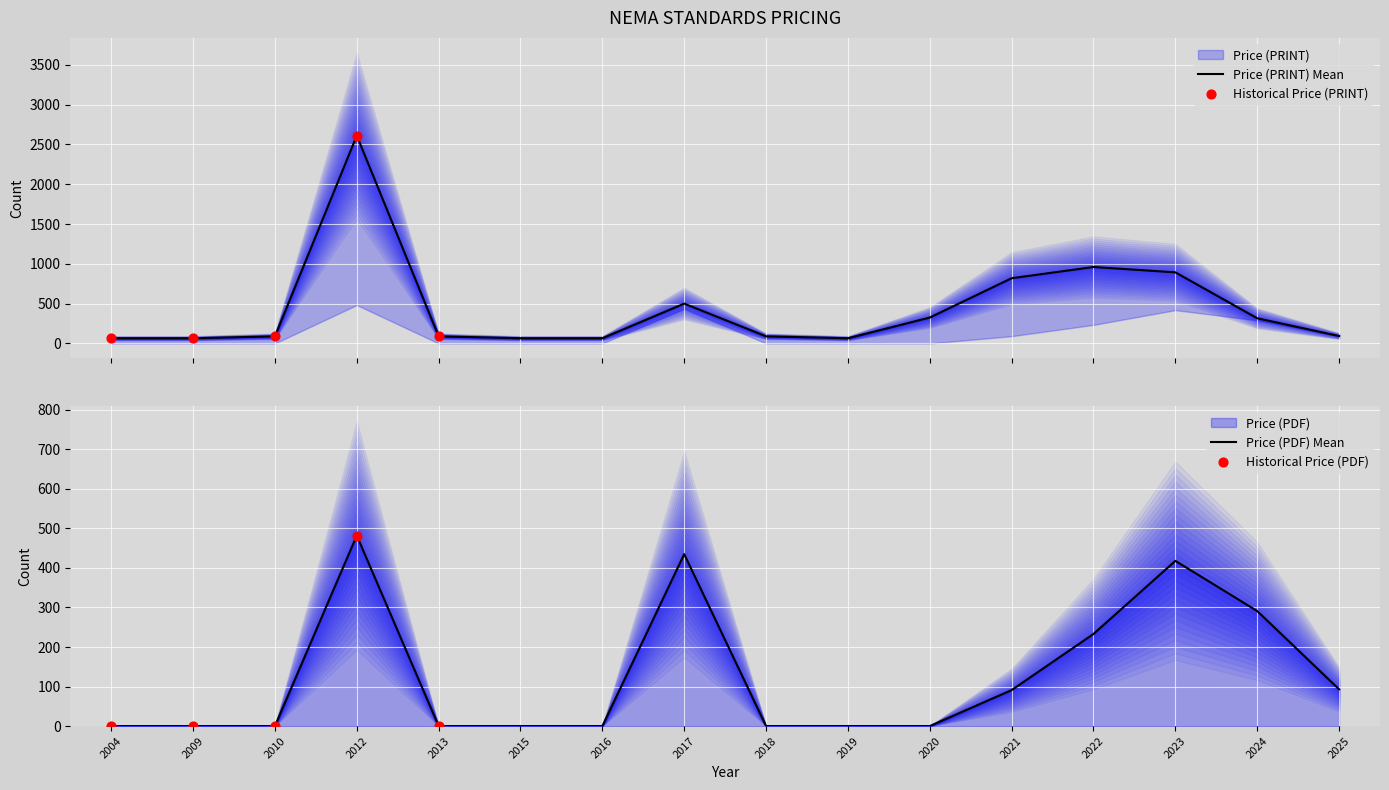

Which series has the largest total across all categories?

Price (PRINT)